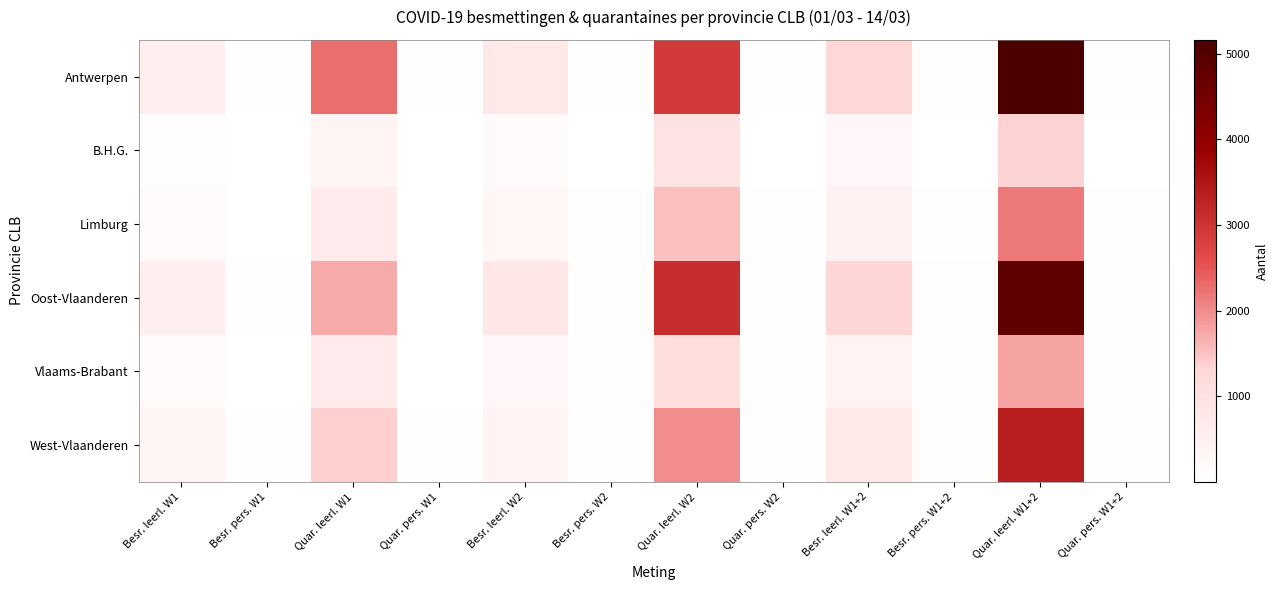

Which label corresponds to the smallest value in the chart?

Quar. pers. W1